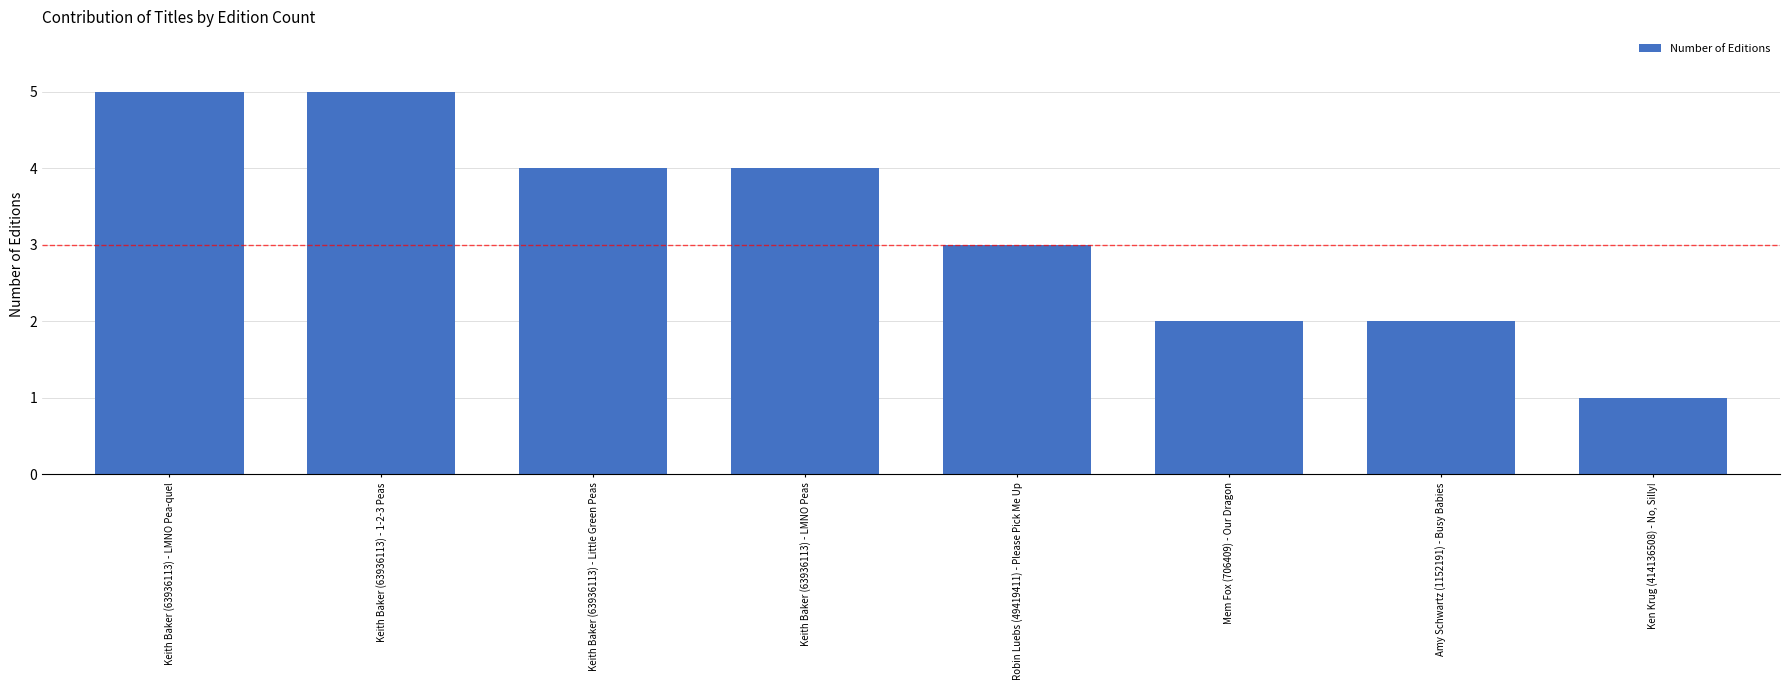

Reading right to left, transcribe all the data shown in this chart.

Ken Krug (414136508) - No, Silly!=1	Amy Schwartz (1152191) - Busy Babies=2	Mem Fox (706409) - Our Dragon=2	Robin Luebs (49419411) - Please Pick Me Up=3	Keith Baker (63936113) - LMNO Peas=4	Keith Baker (63936113) - Little Green Peas=4	Keith Baker (63936113) - 1-2-3 Peas=5	Keith Baker (63936113) - LMNO Pea-quel=5